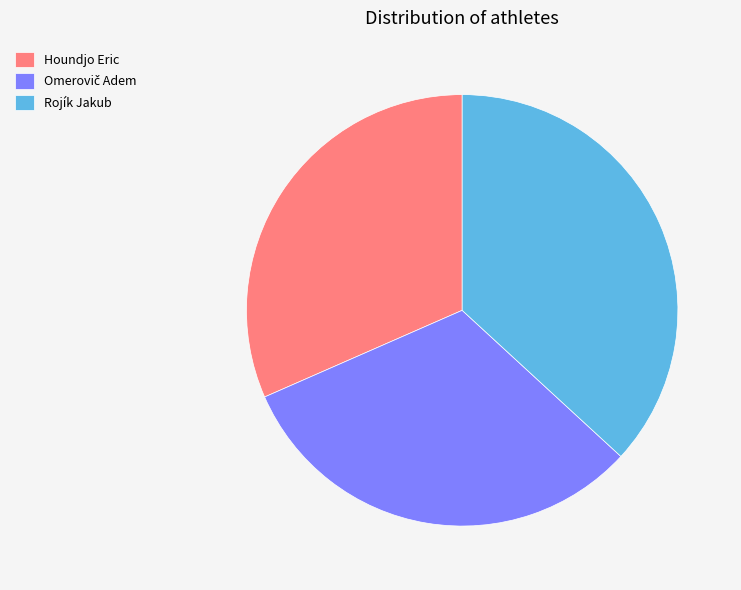

Is Houndjo Eric the majority of the pie?

No